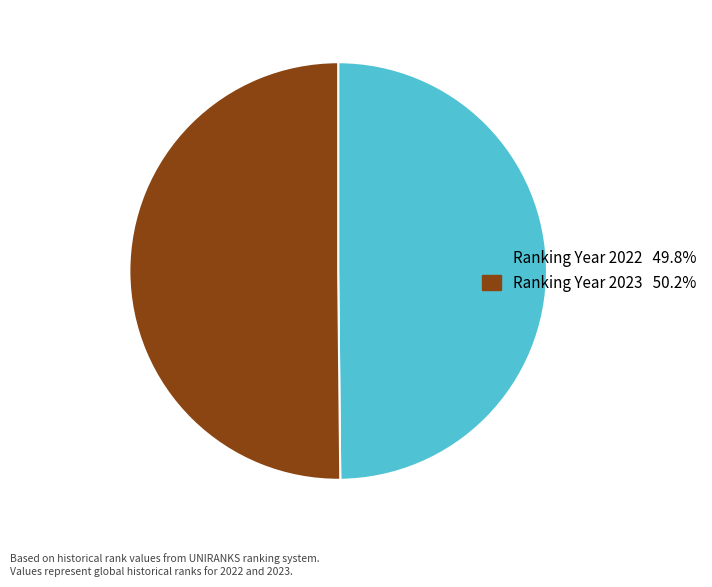

Count the number of slices in the pie.

2